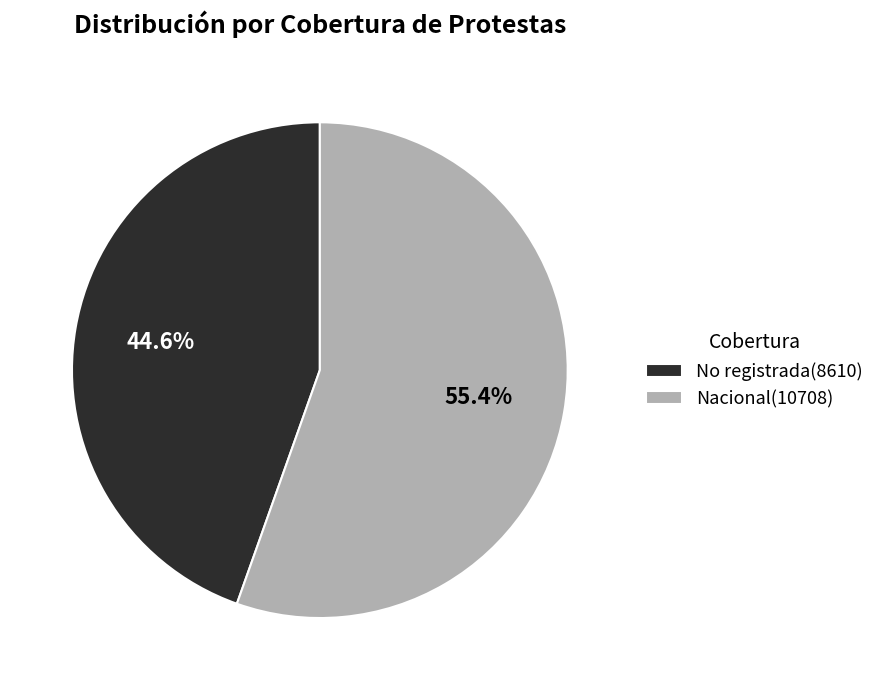

To the nearest percent, what is the average slice percentage?

50%